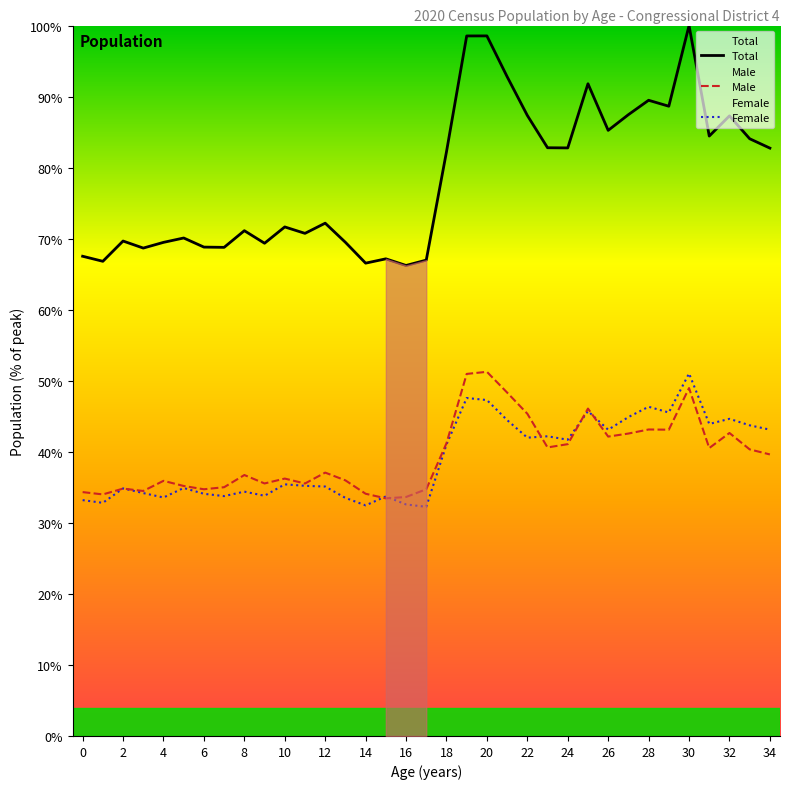

What is the label of the 35th point from the left?

34